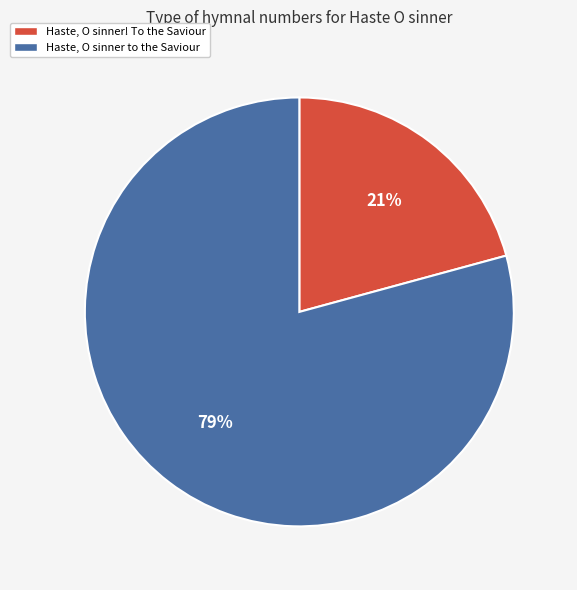

To the nearest percent, what is the average slice percentage?

50%